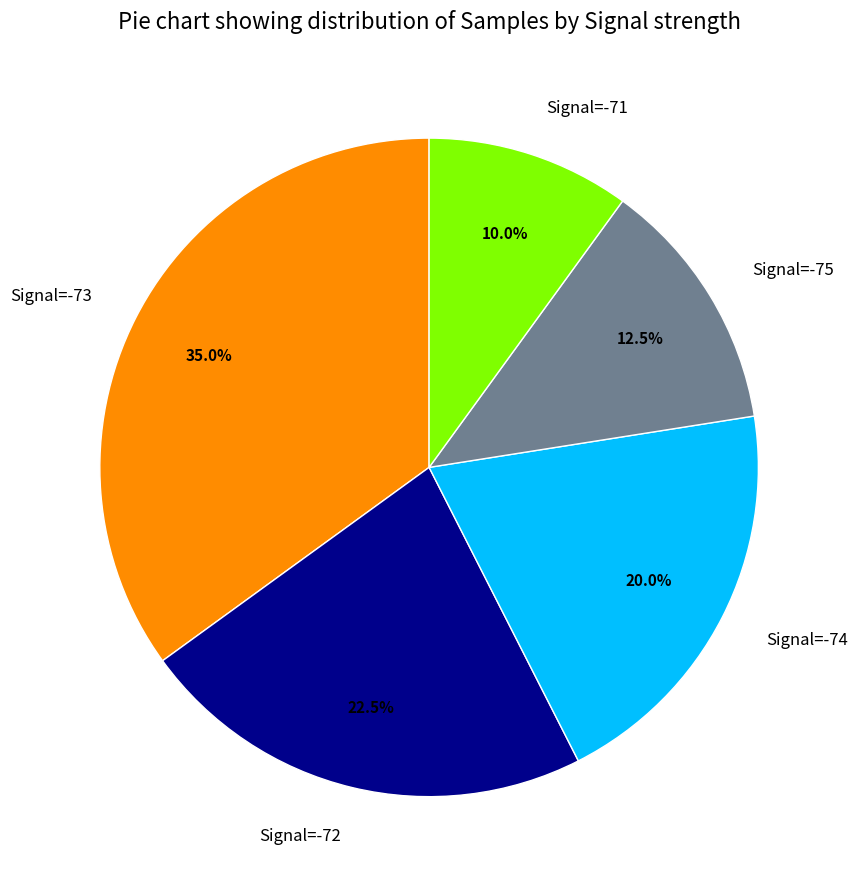

Is there a majority slice in this chart?

No